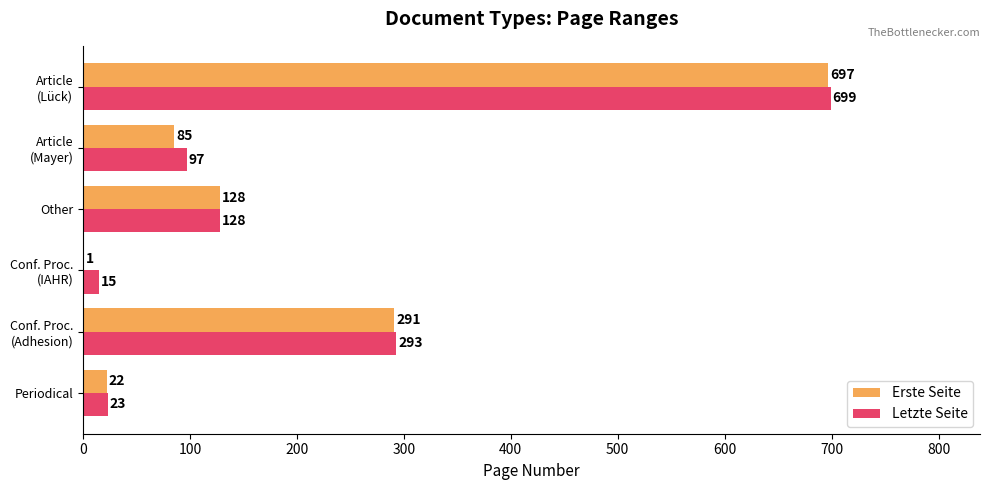

What value does the Letzte Seite series have at Other?

128